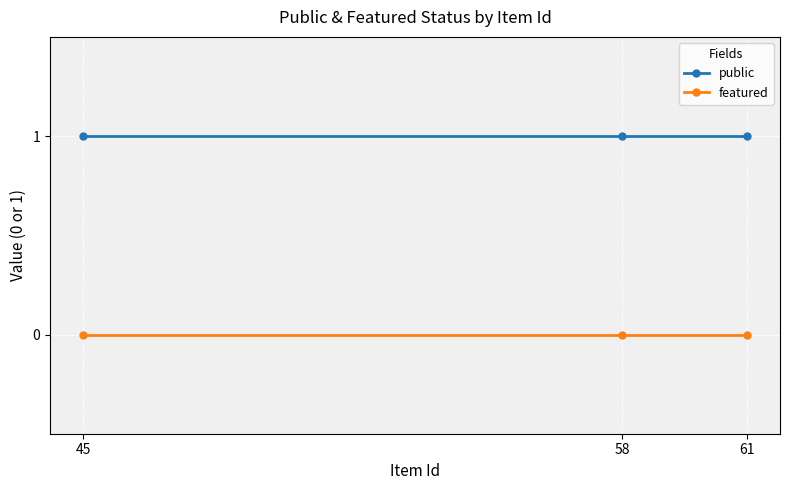

The value of public at 45 is 2. True or false?

False